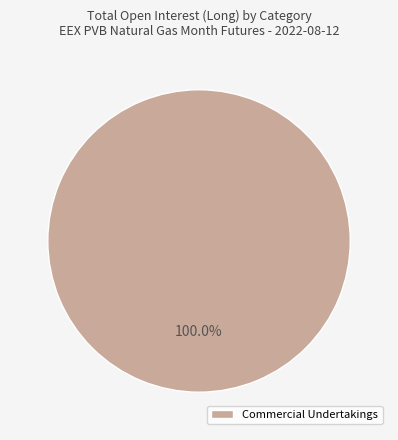

Does Commercial Undertakings account for over 50% of the chart?

Yes